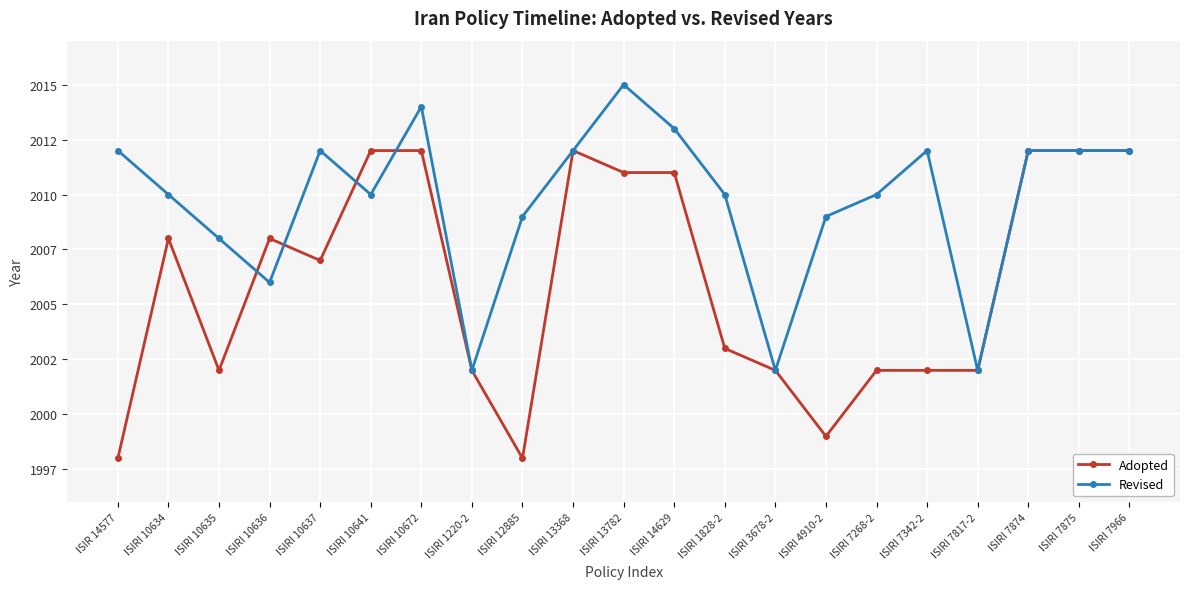

Does the chart have visible grid lines?

Yes